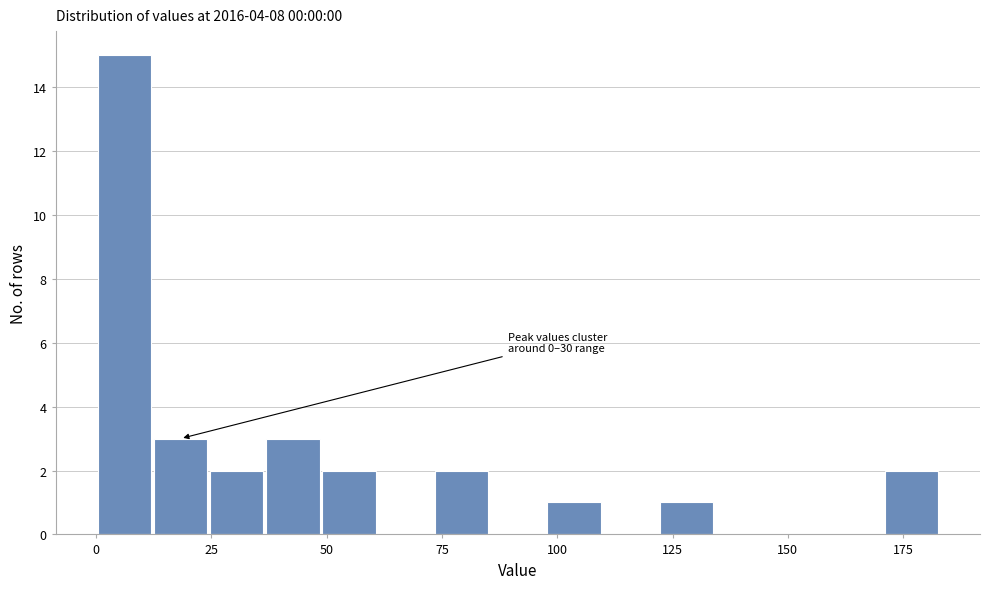

Around what value on the x-axis is the tallest bar? Give the approximate position of its centre, as read against the axis.

5